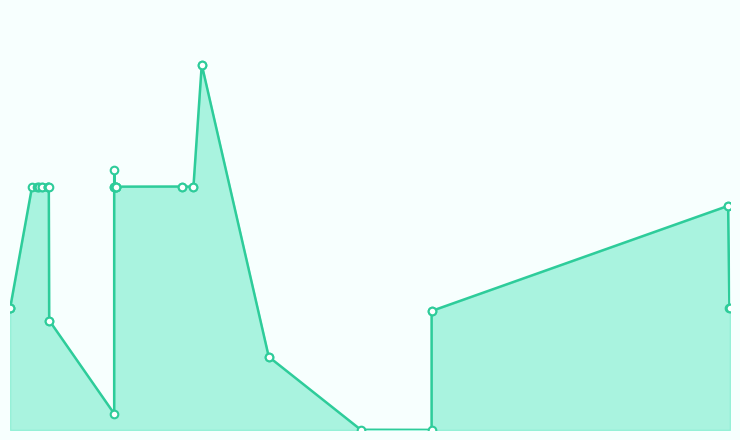

Between 2017-03-18 22:40:02 and 2017-03-05 15:49:23, which is larger?

2017-03-18 22:40:02